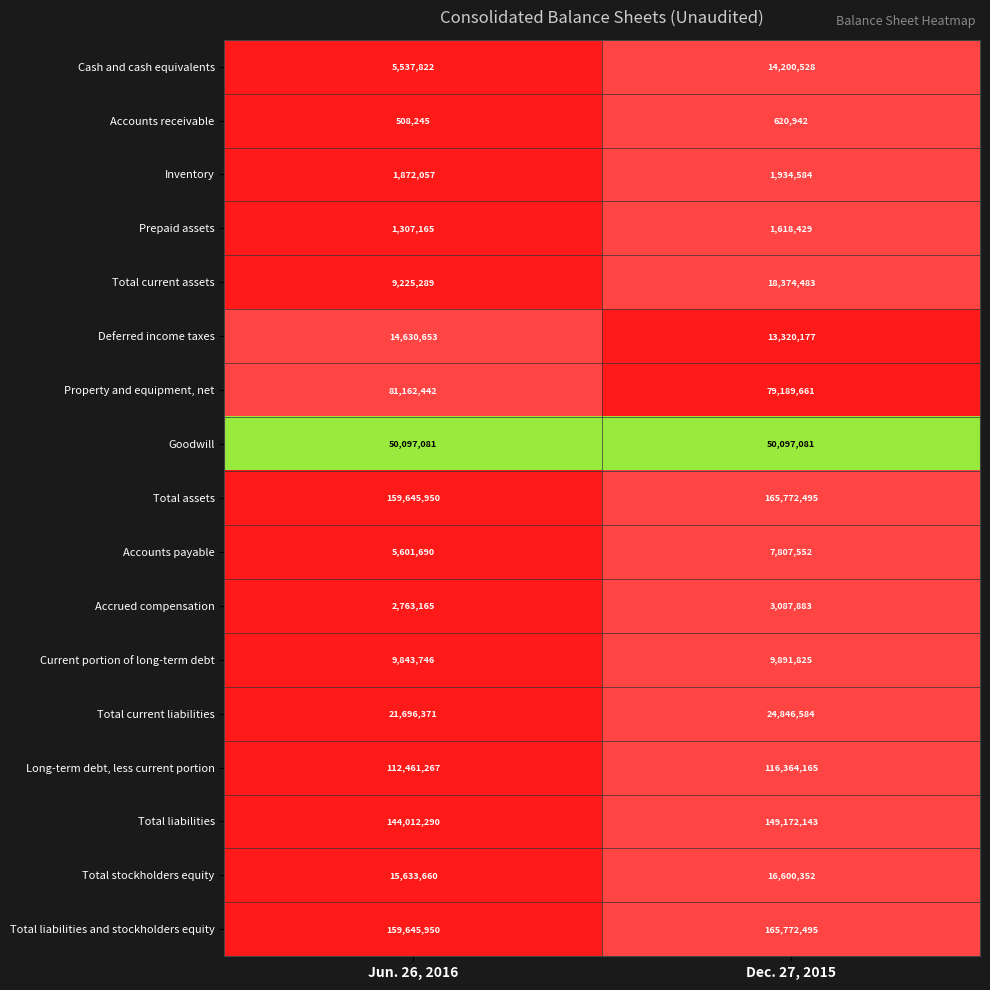

Is it true that Accounts receivable equals 159415 at Jun. 26, 2016?

False